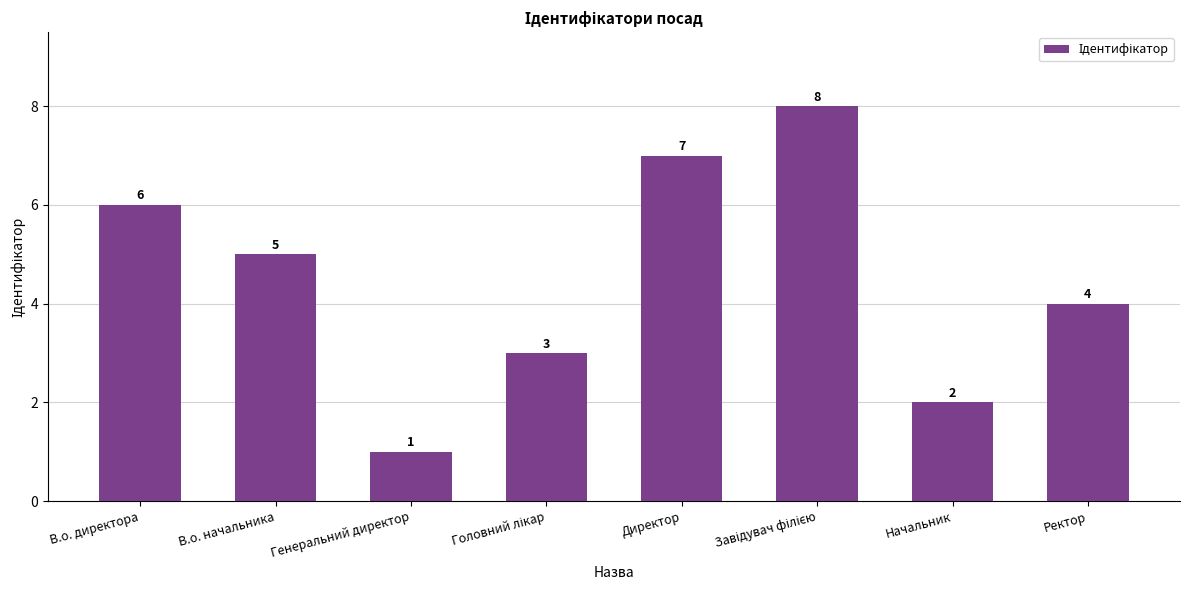

Count the number of categories in the chart.

8